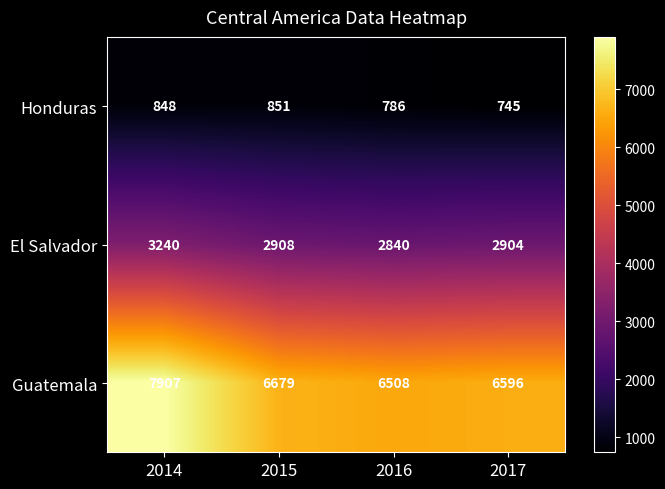

How many series are shown in this chart?

3